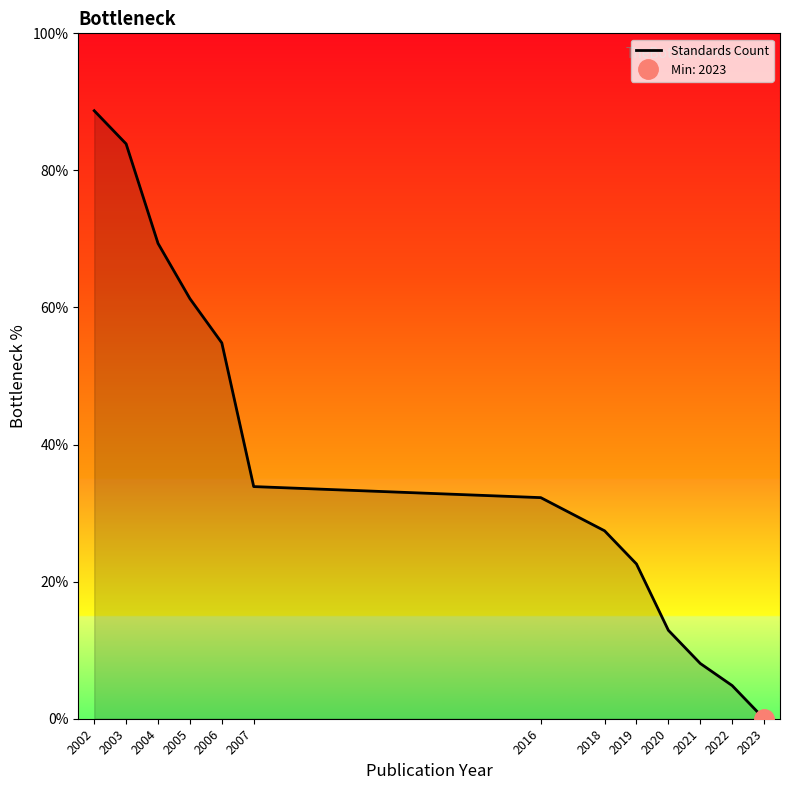

Is it true that the value at 2021 is 3.5?

False